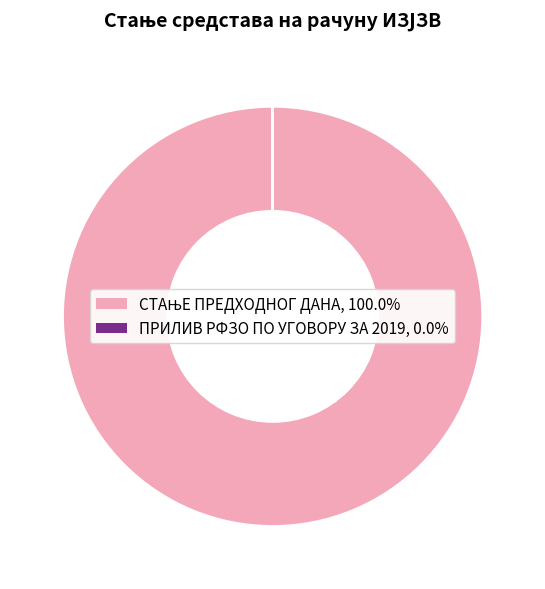

Is there a majority slice in this chart?

Yes